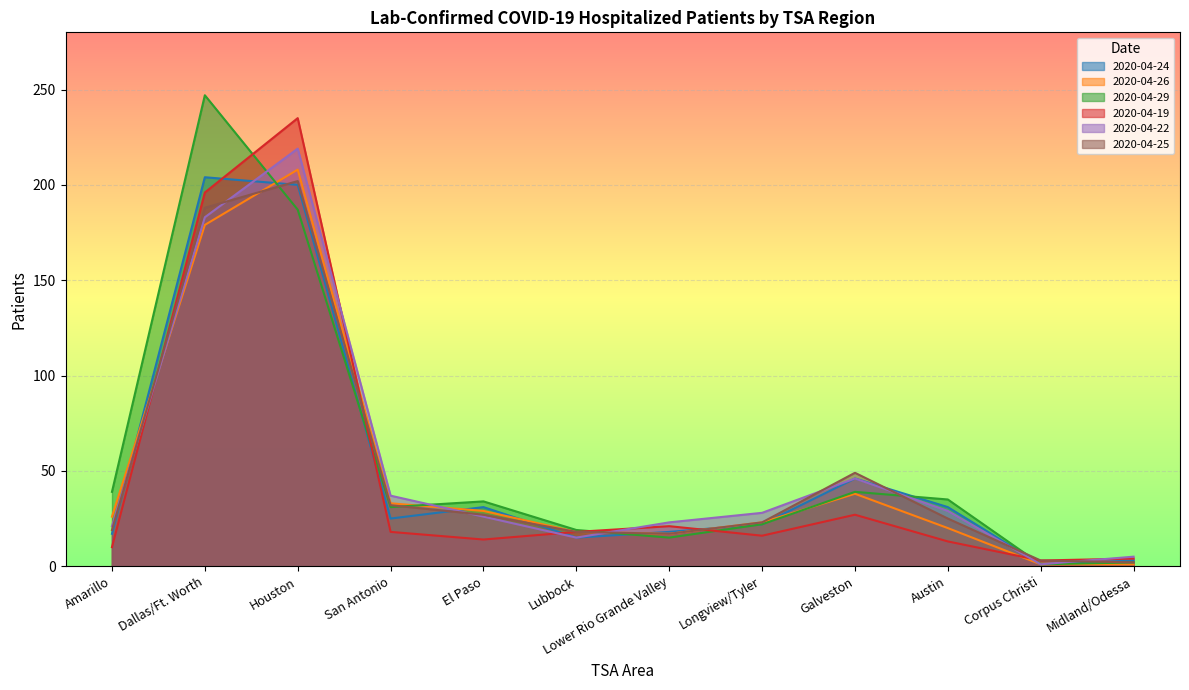

Which series has the largest total across all categories?

2020-04-29